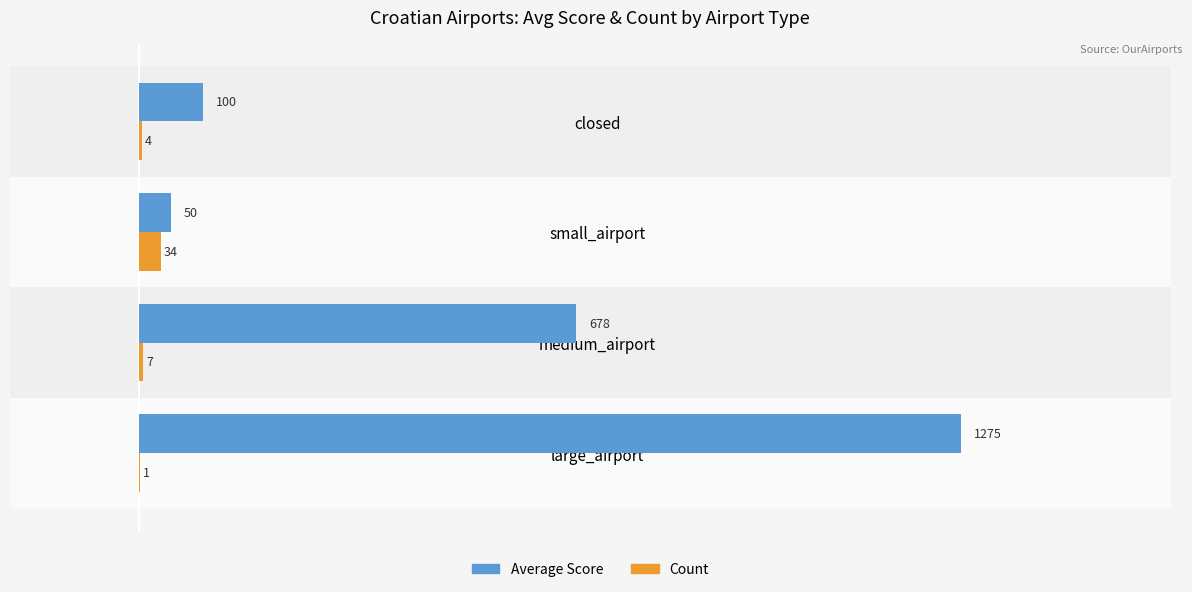

The Count series shows 34 at small_airport. True or false?

True